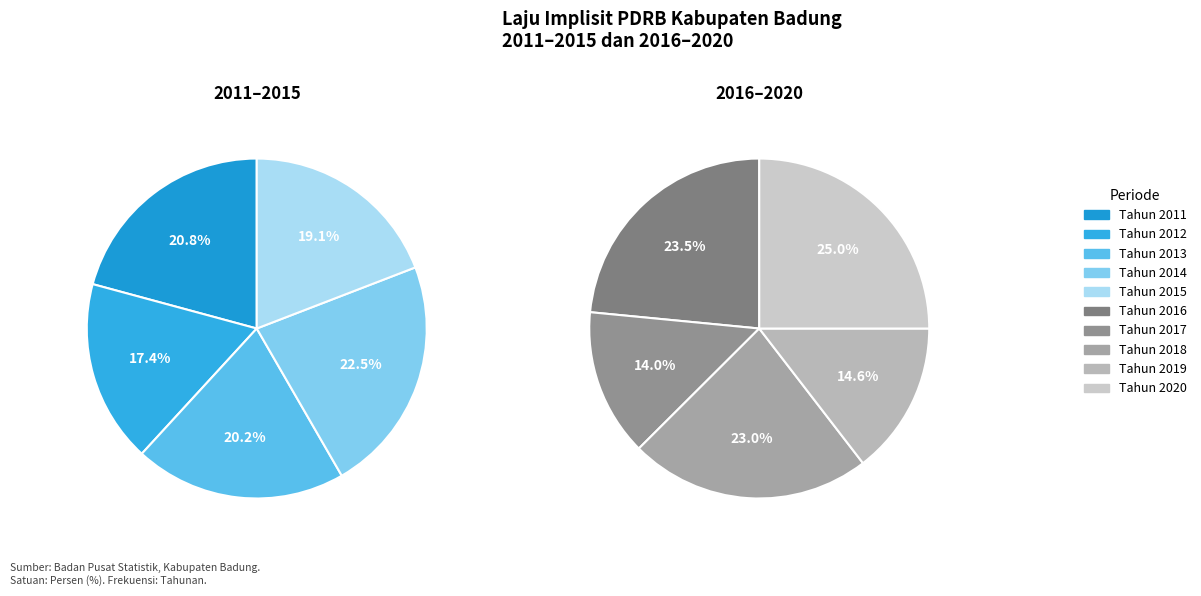

Which has a higher value, Tahun 2016 or Tahun 2018?

Tahun 2016